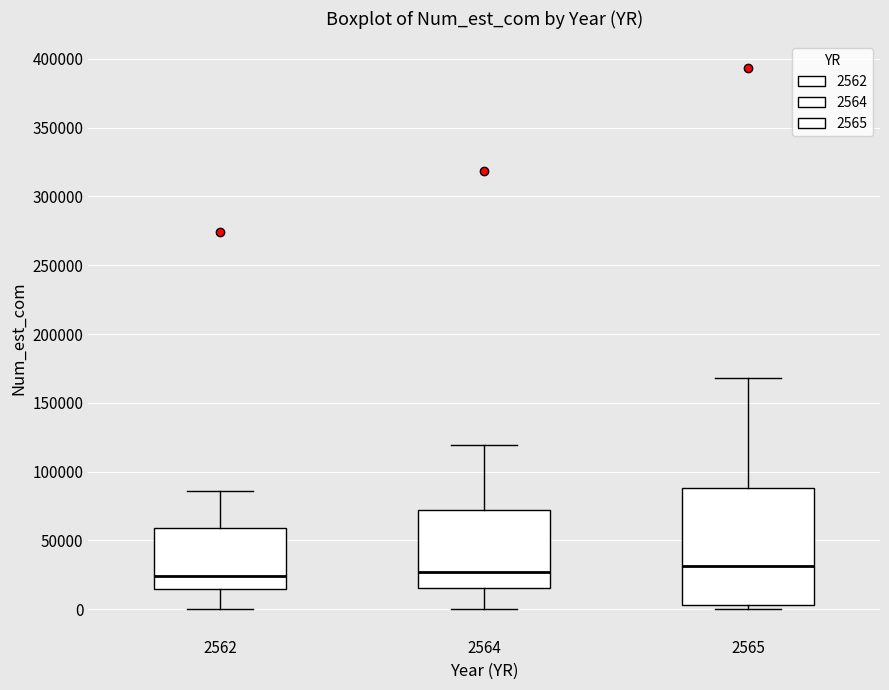

Where does the upper whisker of the box at x = 2564 end on the y-axis? The values are not printed on the chart, so give them approximately, as read against the axis.

120000